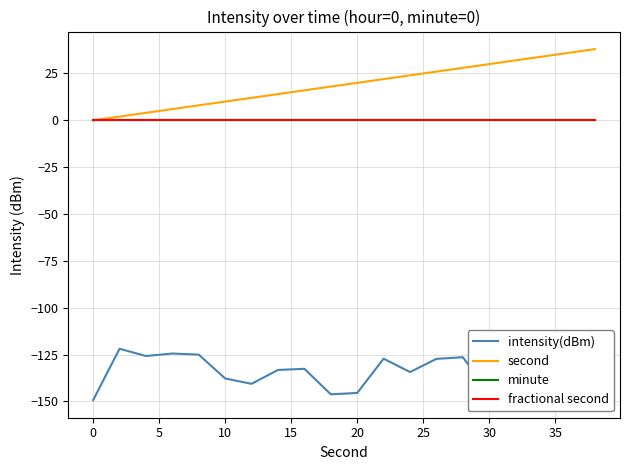

What is the value of the intensity(dBm) point at the 16th from the left?

-125.0